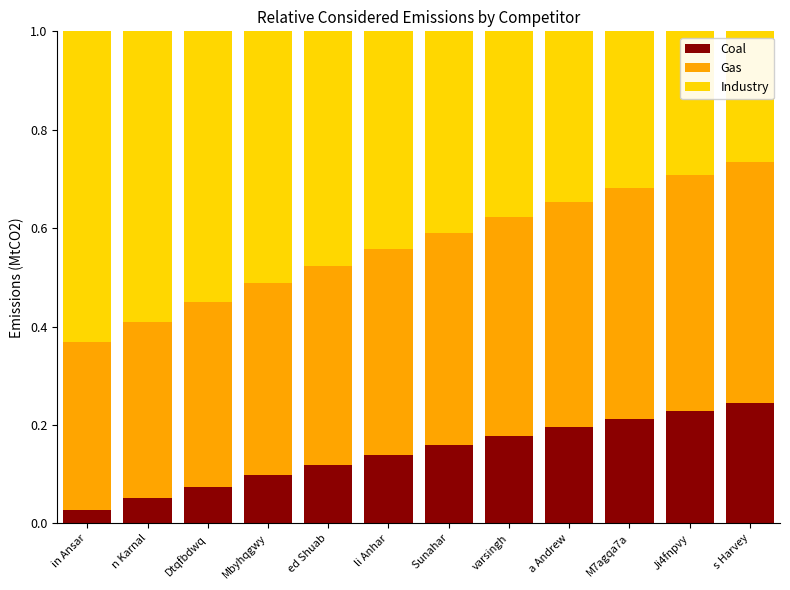

The value of Coal at M7agqa7a is 0.4. True or false?

False